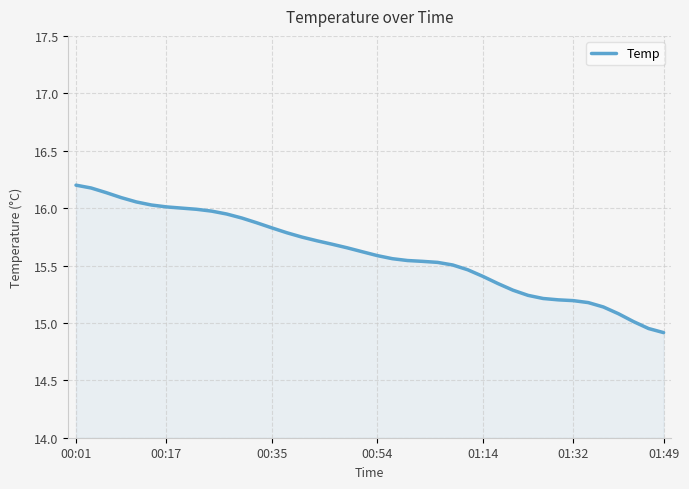

What is the smallest value displayed?

14.9